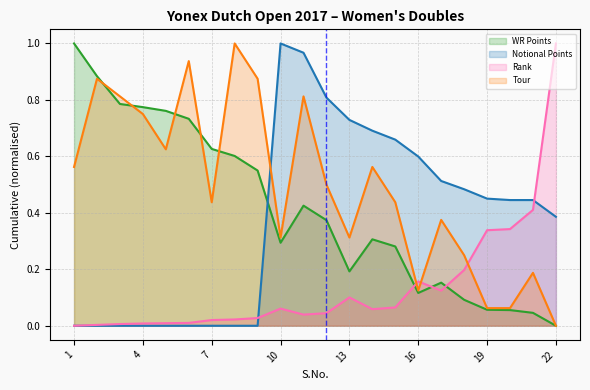

The value of Tour at 22 is 0.4. True or false?

False